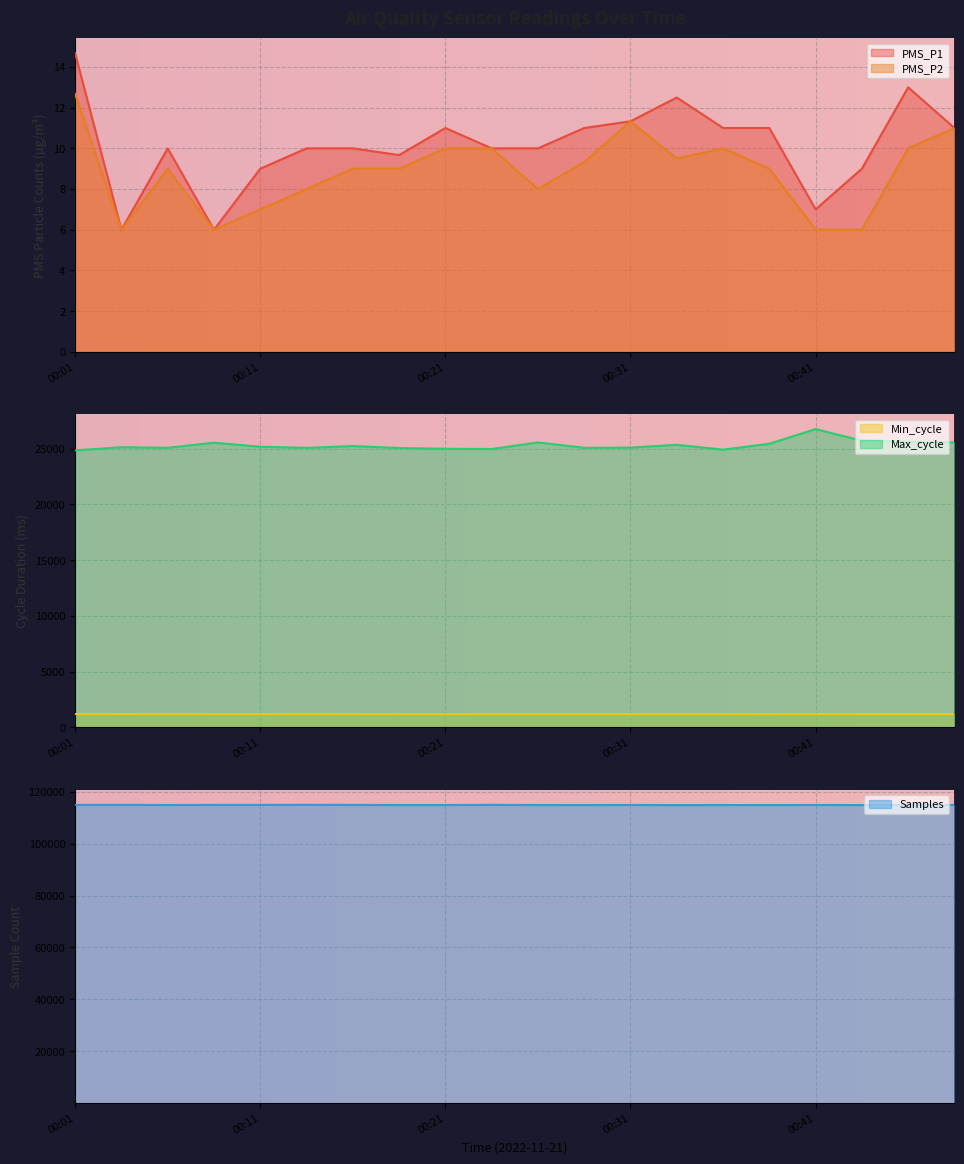

What are all the series names shown in the legend?

PMS_P1, PMS_P2, Min_cycle, Max_cycle, Samples